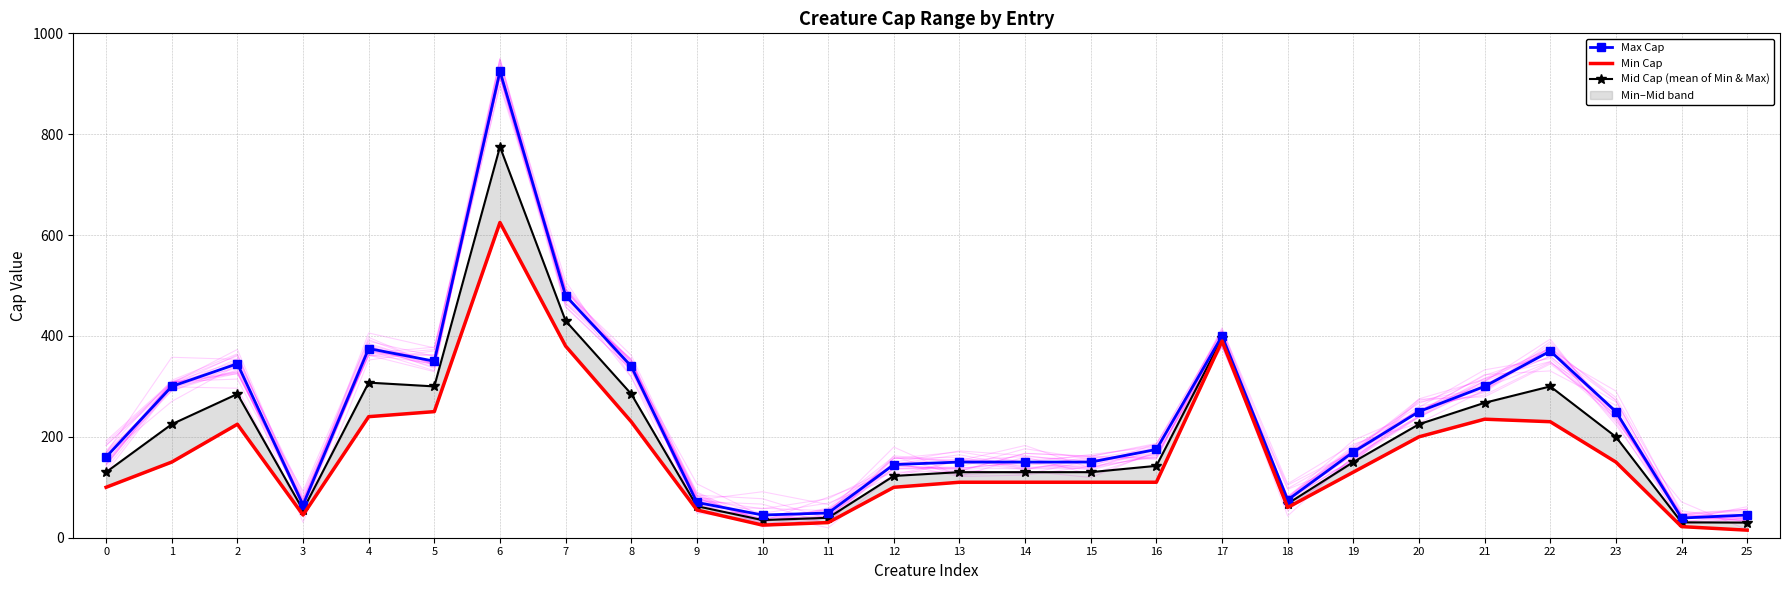

True or false: Mid Cap (mean of Min & Max) and Max Cap cross at least once.

False